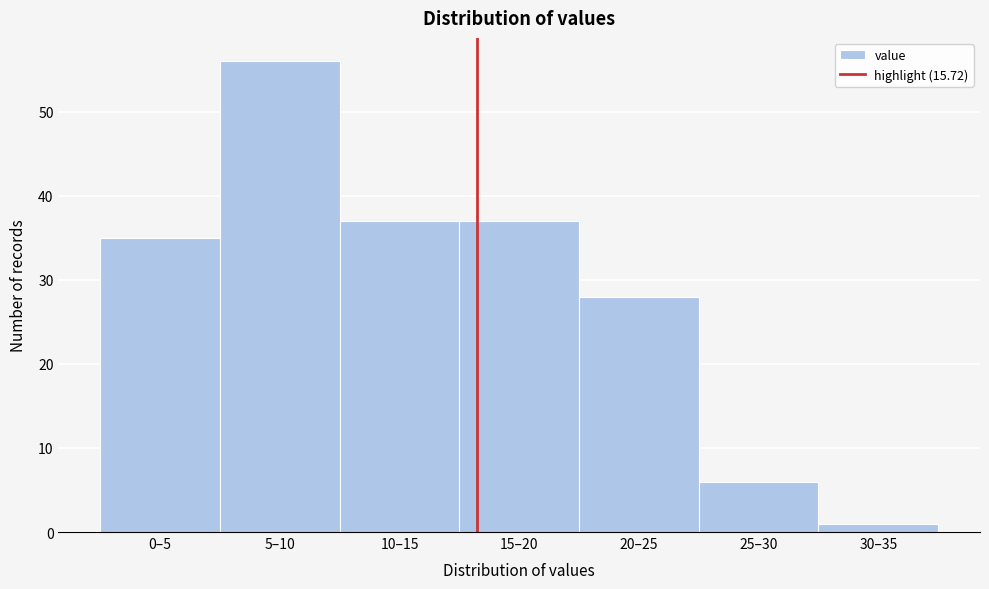

Reading left to right, transcribe all the data shown in this chart.

0–5=35	5–10=56	10–15=37	15–20=37	20–25=28	25–30=6	30–35=1